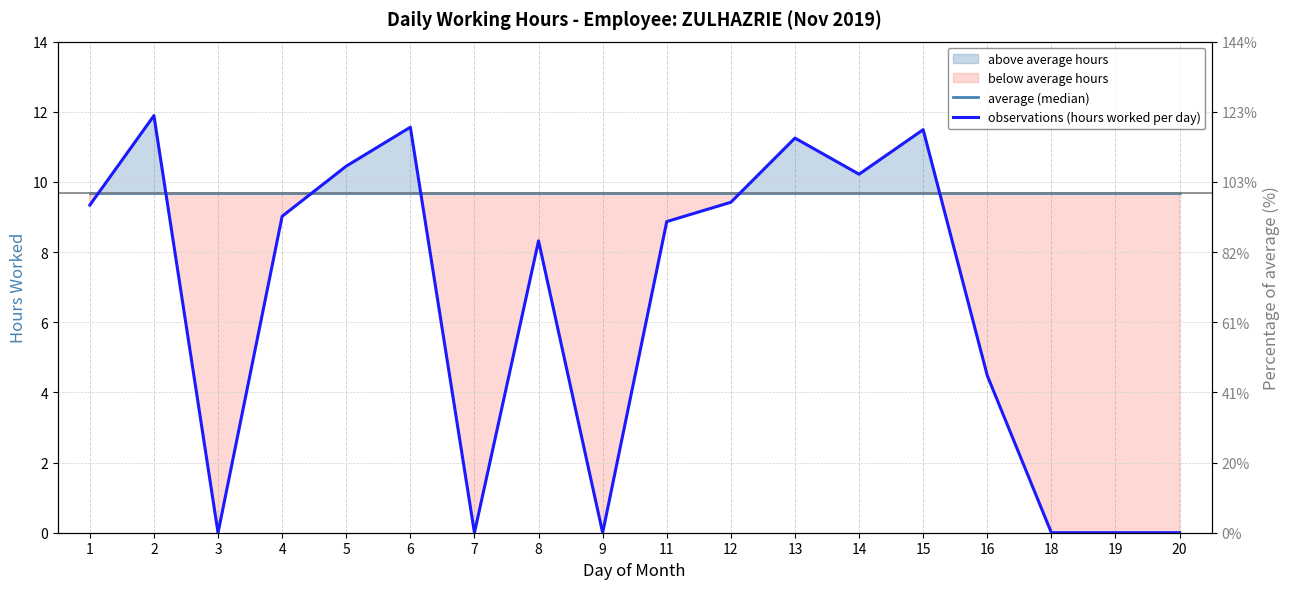

How many interior local valleys does the observations (hours worked per day) series have?

4